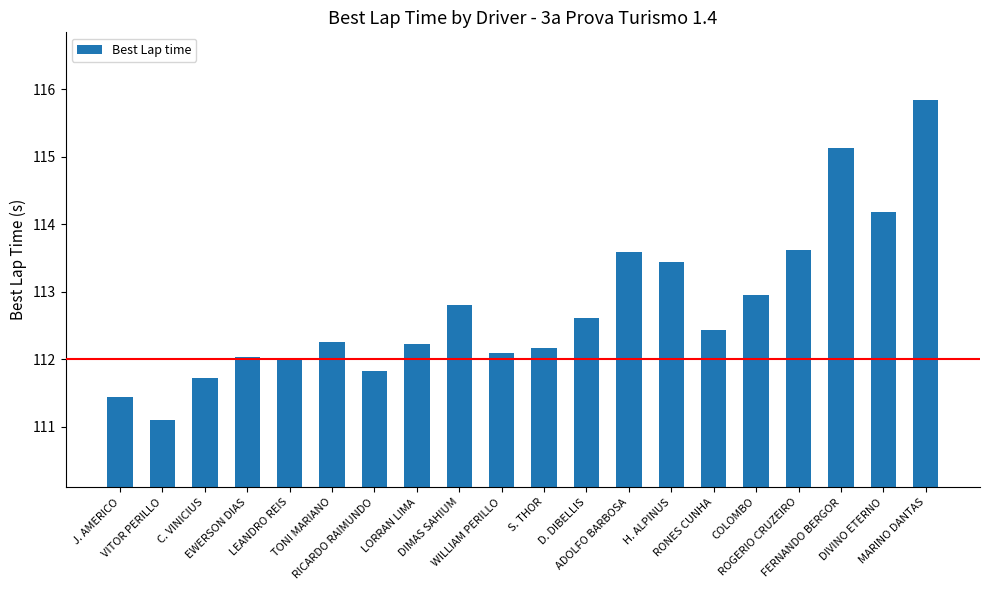

The value at ADOLFO BARBOSA is 162.5. True or false?

False